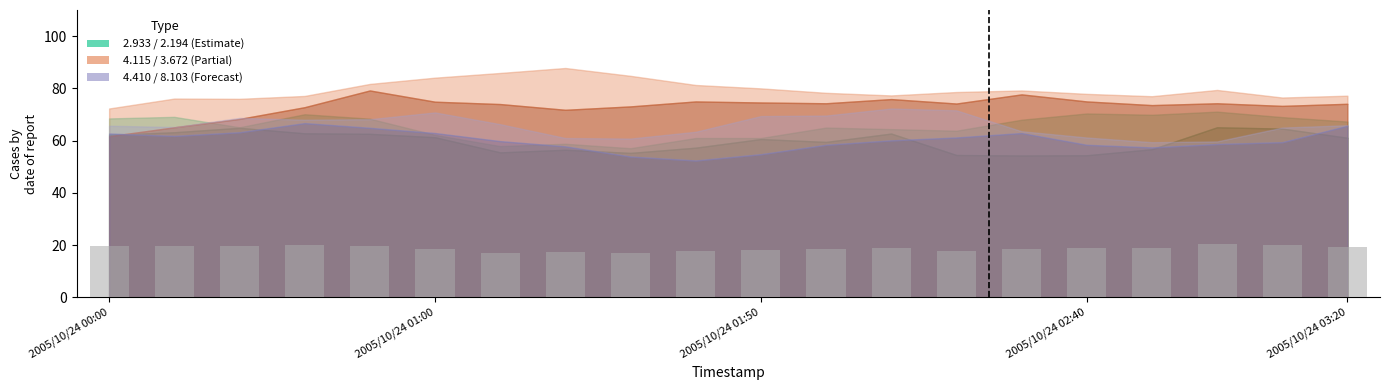

What is the value of the 8th bar from the left?

17.3